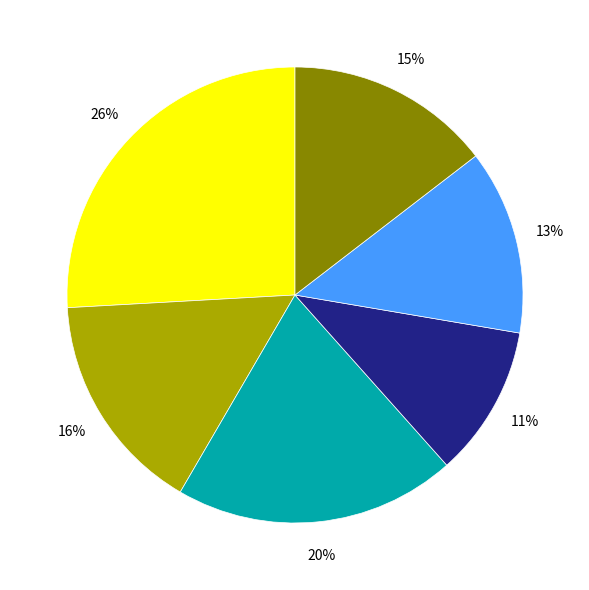

Is there any slice that represents more than half of the pie?

No